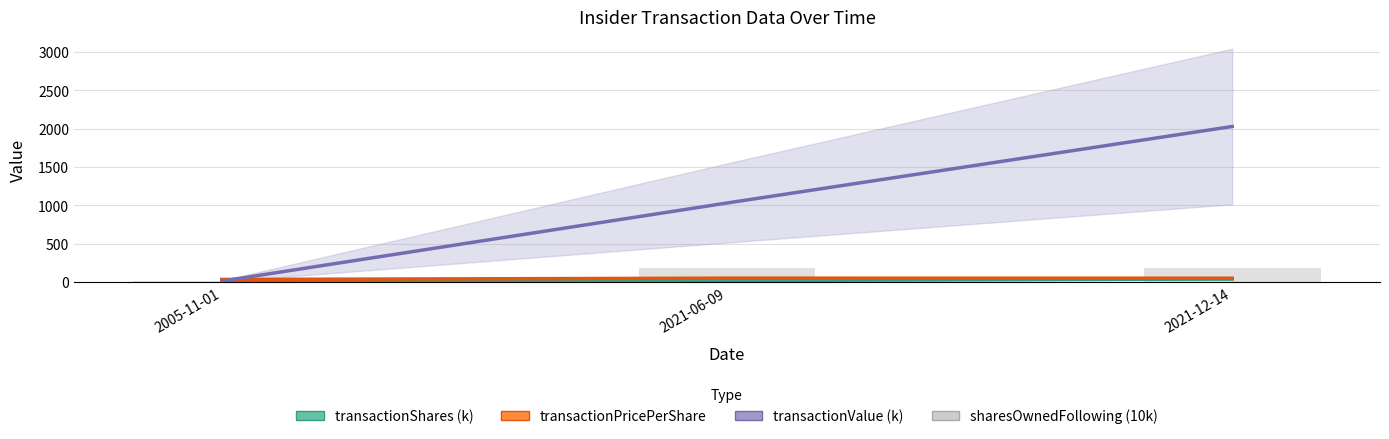

Are the bars horizontal?

No